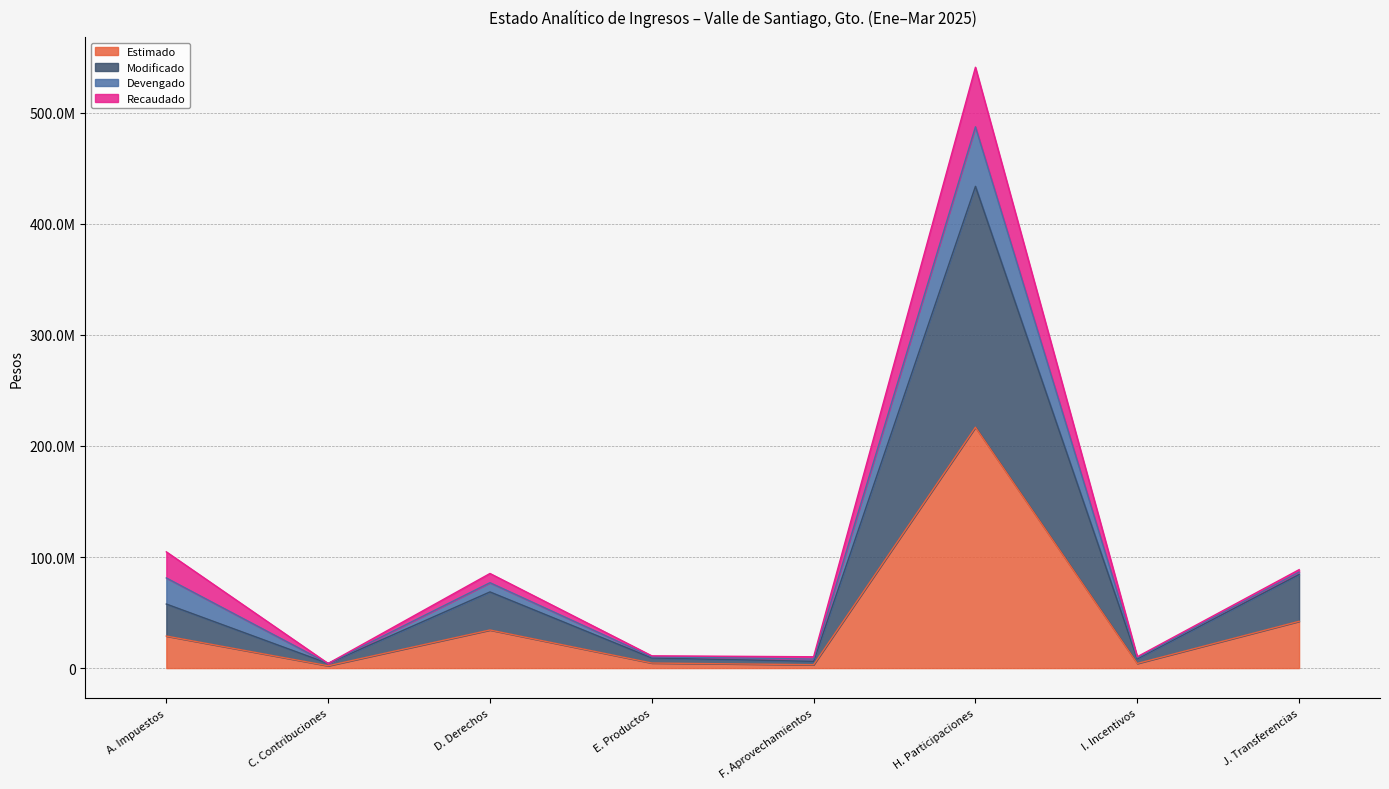

What is the difference between the maximum and minimum values in the Modificado series?

214760000